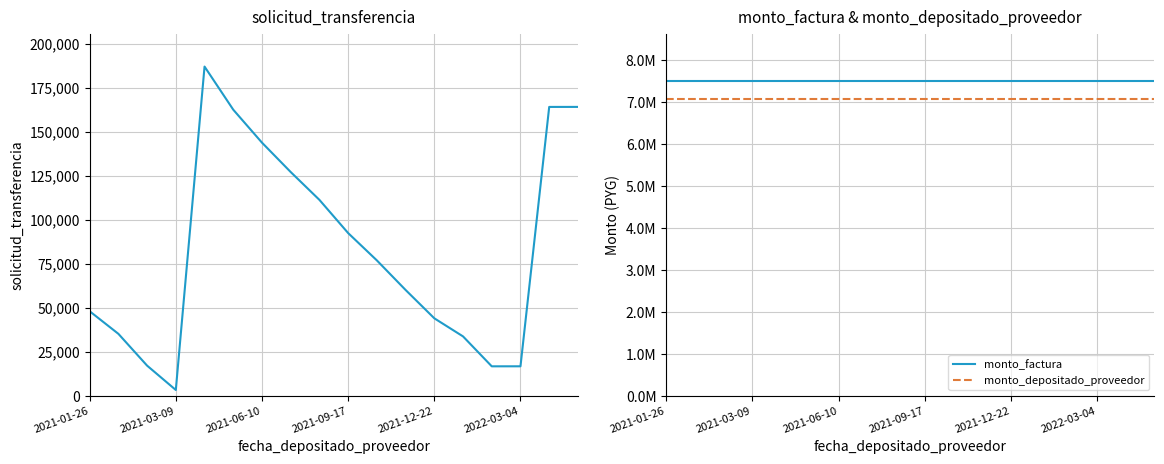

At which category is the sum across all series the highest?

2021-12-22